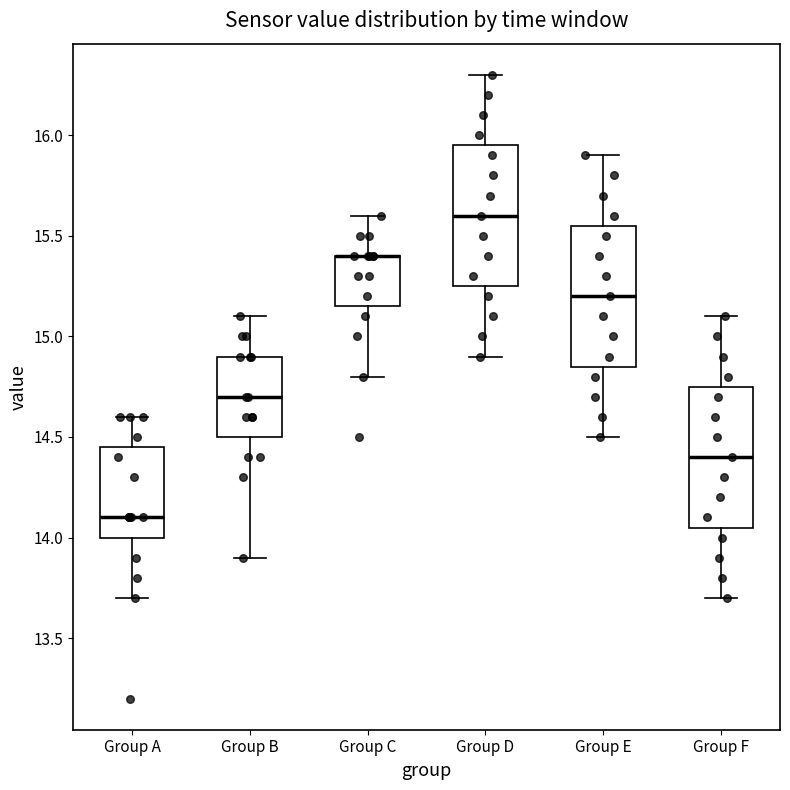

Where is the upper edge of the box for Group B on the y-axis? The values are not printed on the chart, so give them approximately, as read against the axis.

14.90